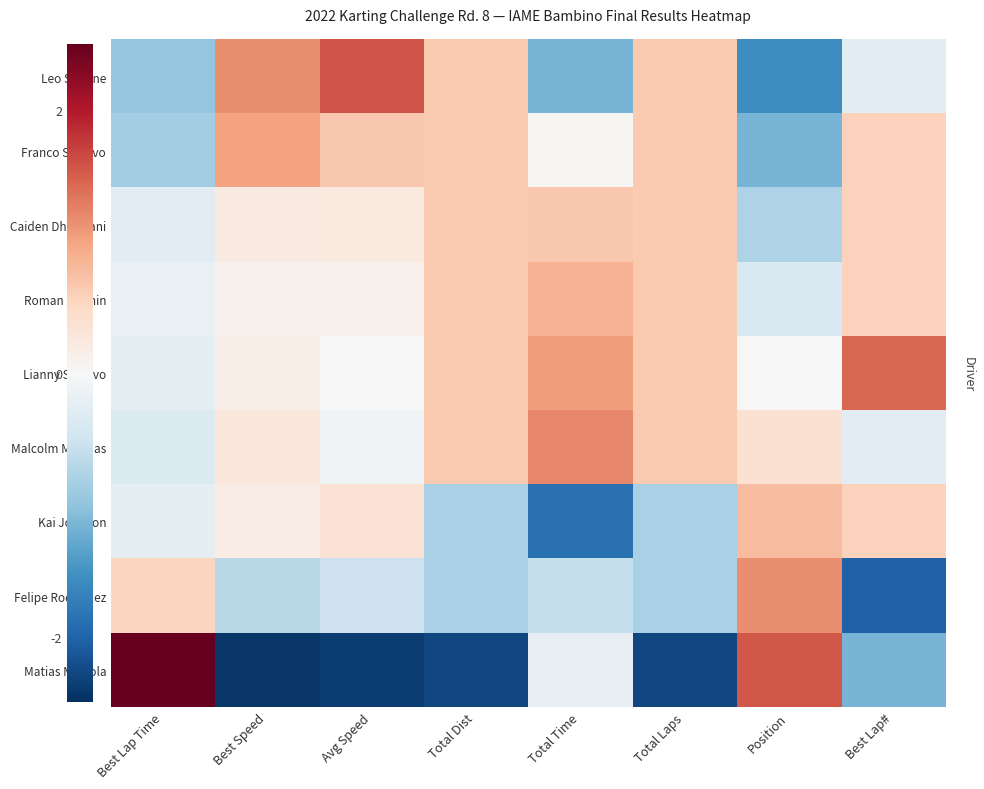

What is the spread (max minus min) of values at Total Dist?

2.9